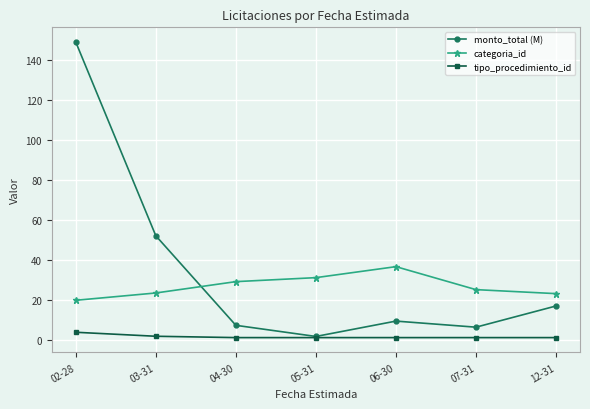

Where is the first local minimum for monto_total (M)?

05-31